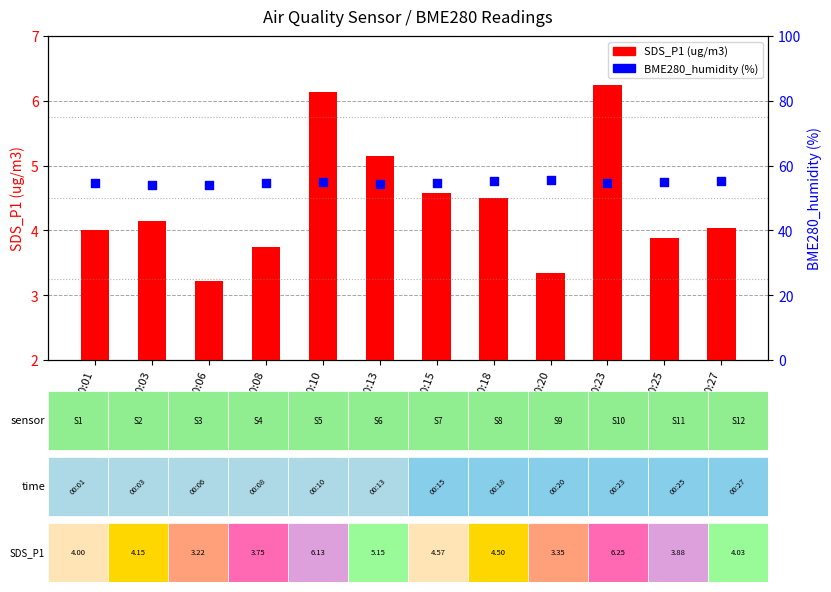

At how many categories does at least one series exceed 55?

3